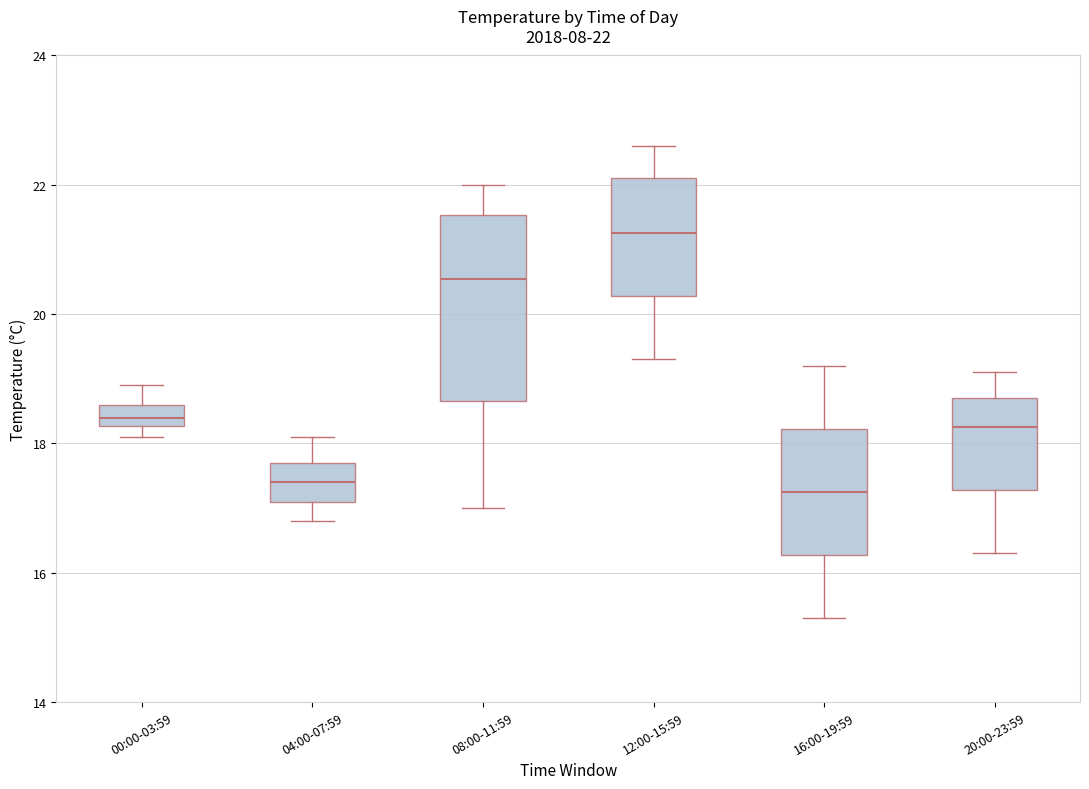

Comparing the boxes themselves (not the whiskers), which one is the tallest?

08:00-11:59